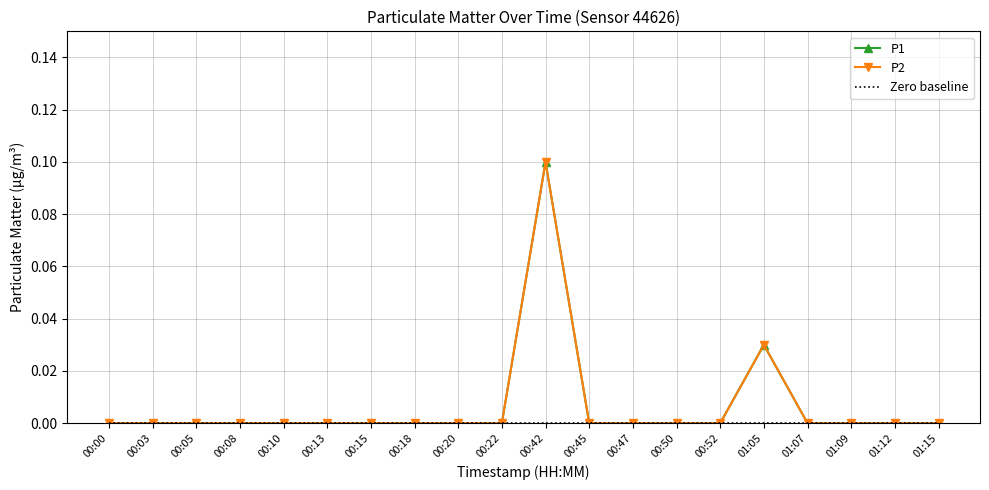

Which category has the highest value across all series?

00:42